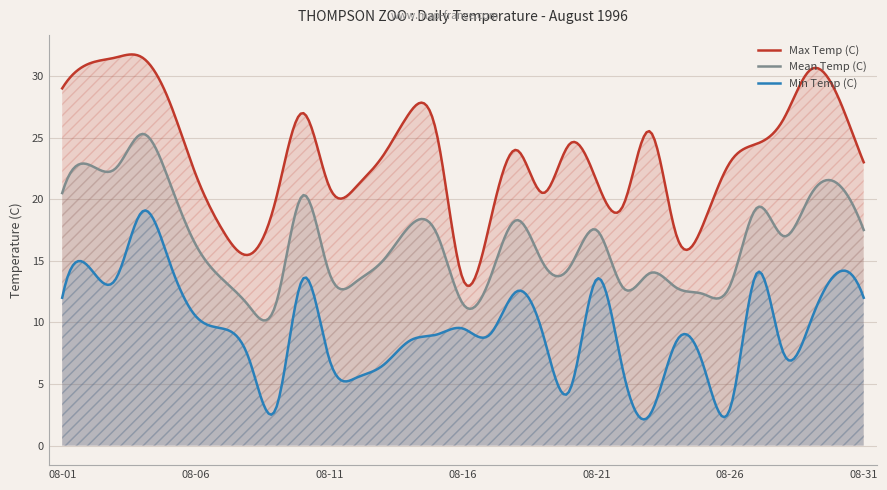

In Mean Temp (C), how many points are higher than both neighbors (excluding endpoints)?

9